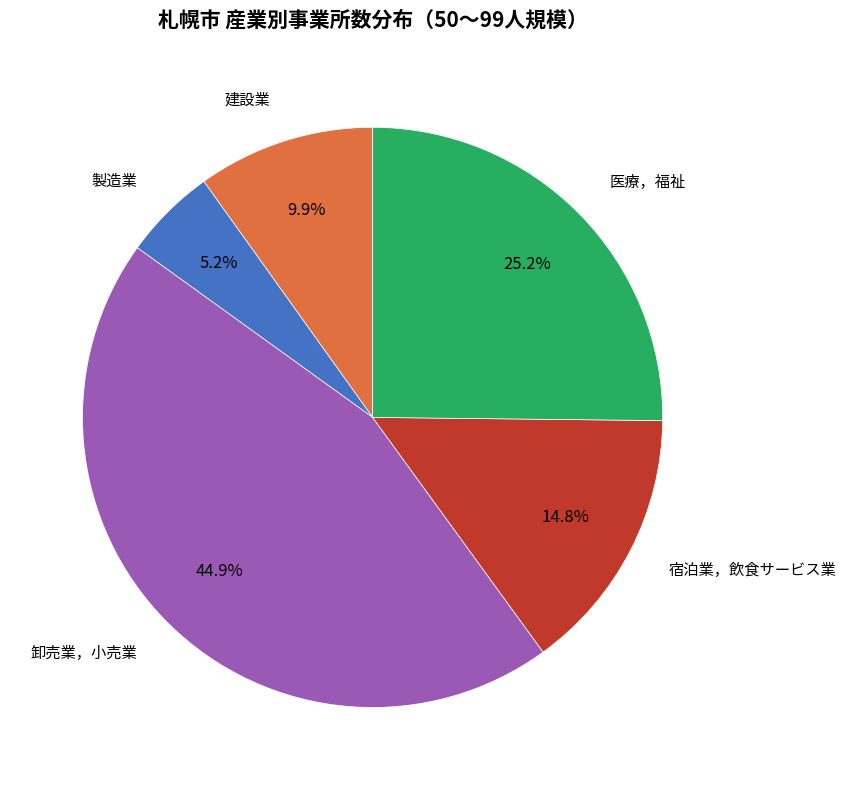

Is it true that 建設業 is 1% of the pie?

False